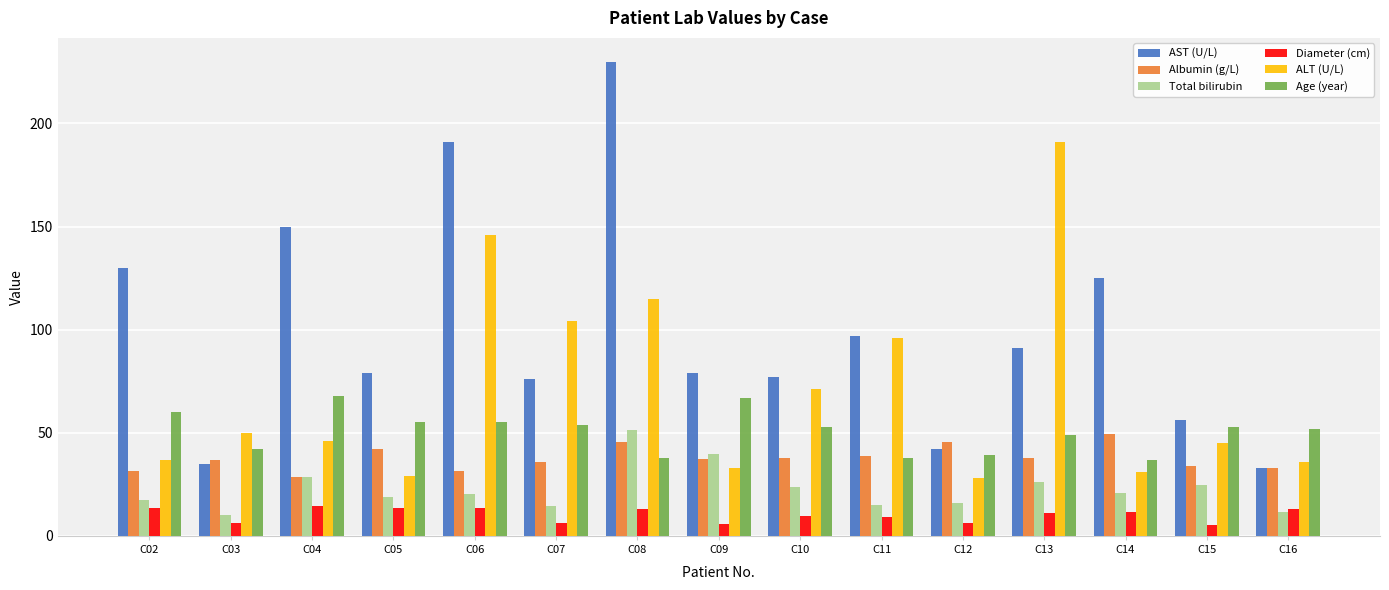

At which category is the sum across all series the highest?

C08